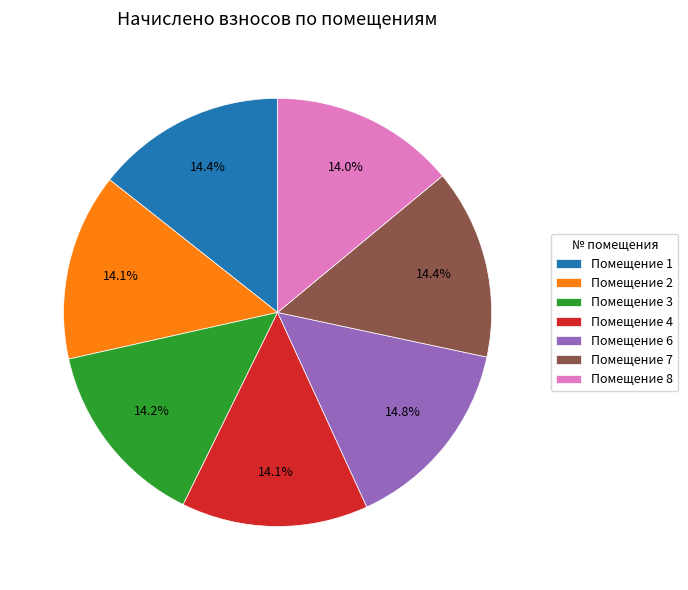

Is there a majority slice in this chart?

No